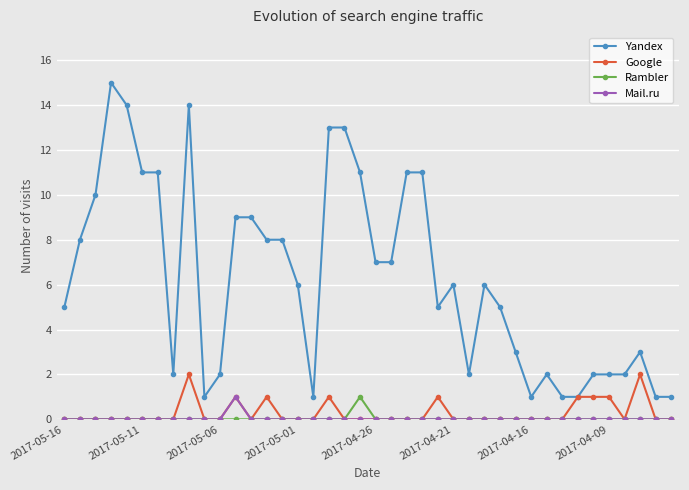

At how many categories does at least one series exceed 4?

24